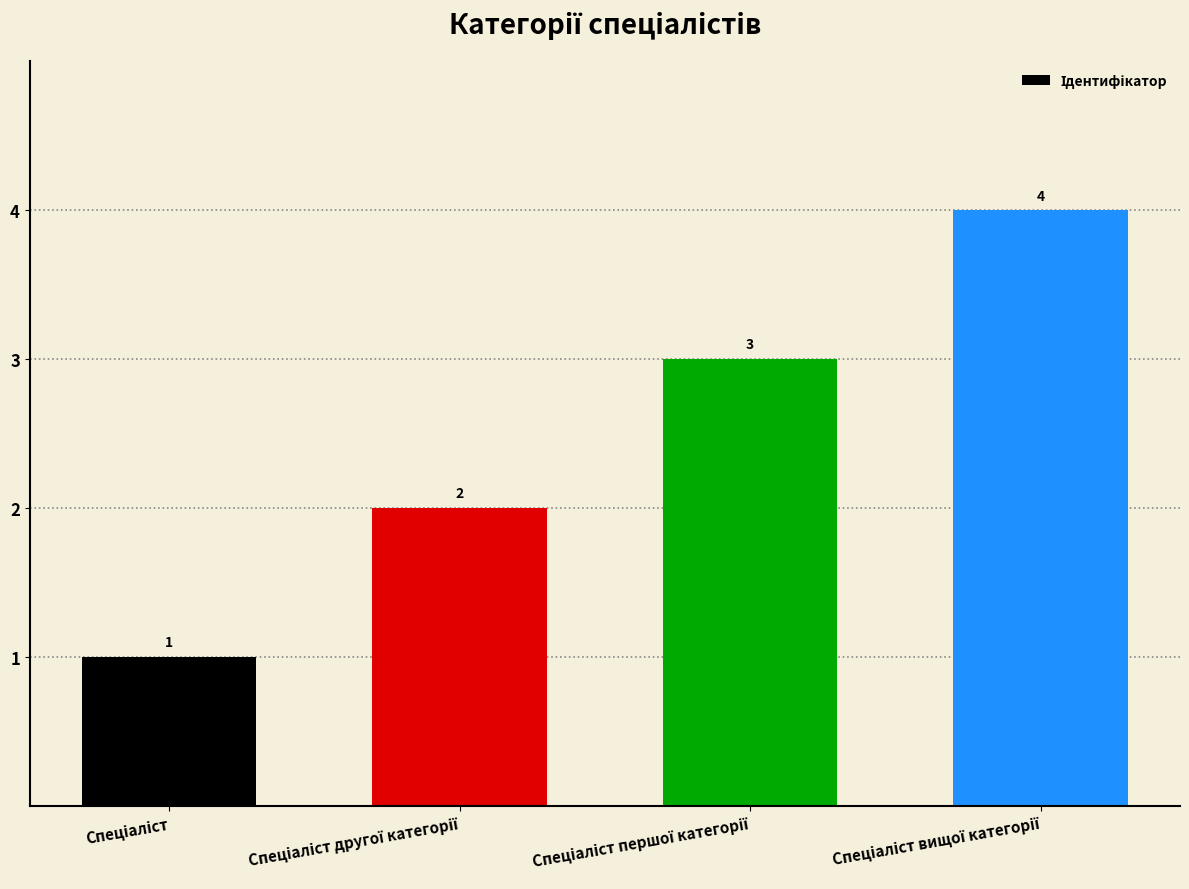

What is the value of the 4th bar from the left?

4